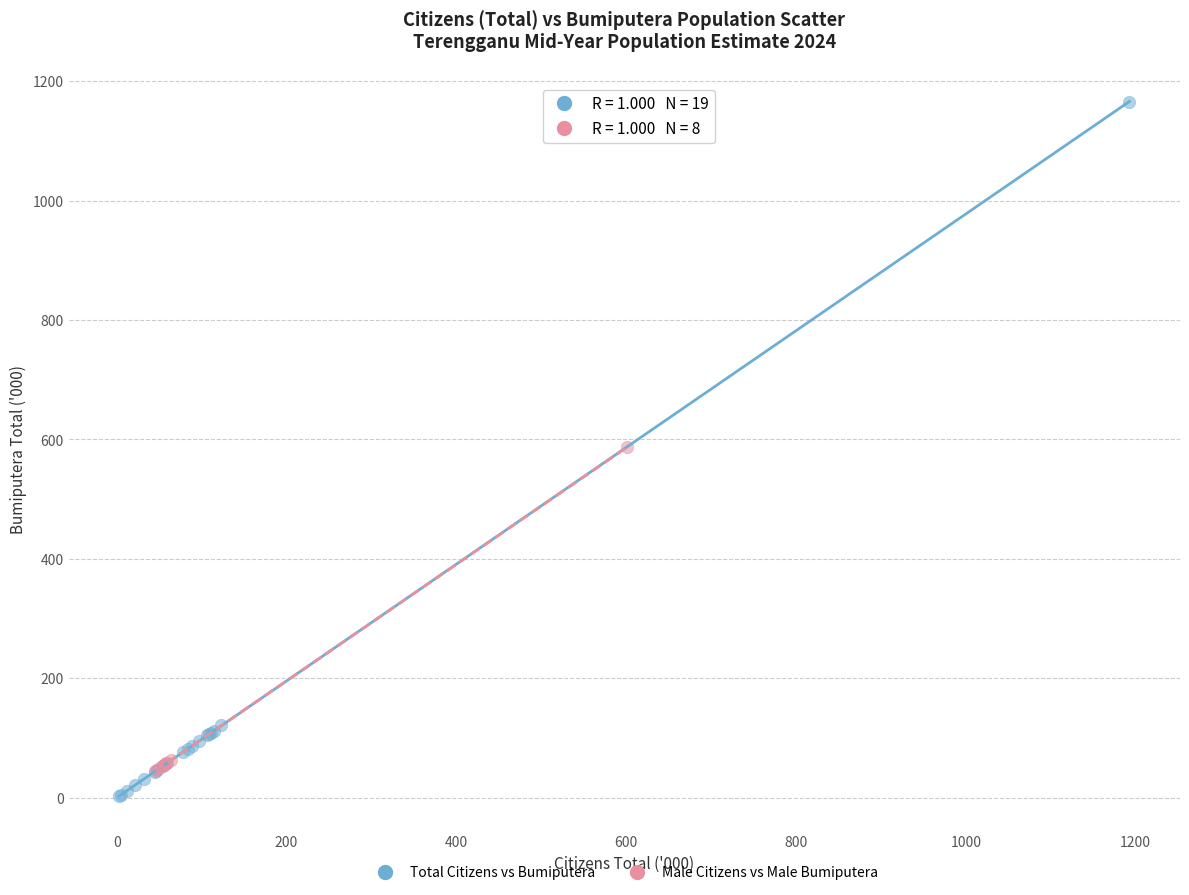

Which series reaches the maximum Y coordinate?

Total Citizens vs Bumiputera